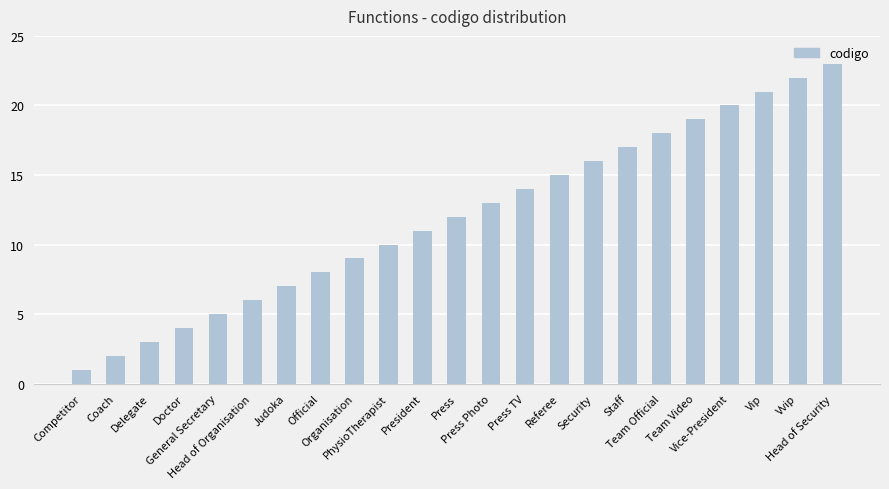

Where is the data nearest to the value 12?

Press